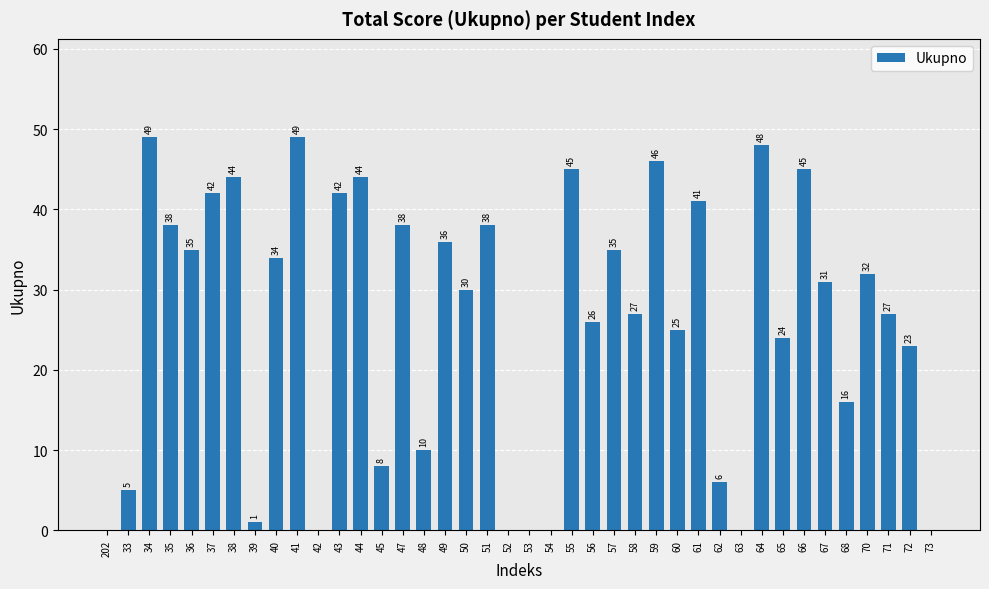

What is the ratio of the value at 51 to the value at 56?

1.5